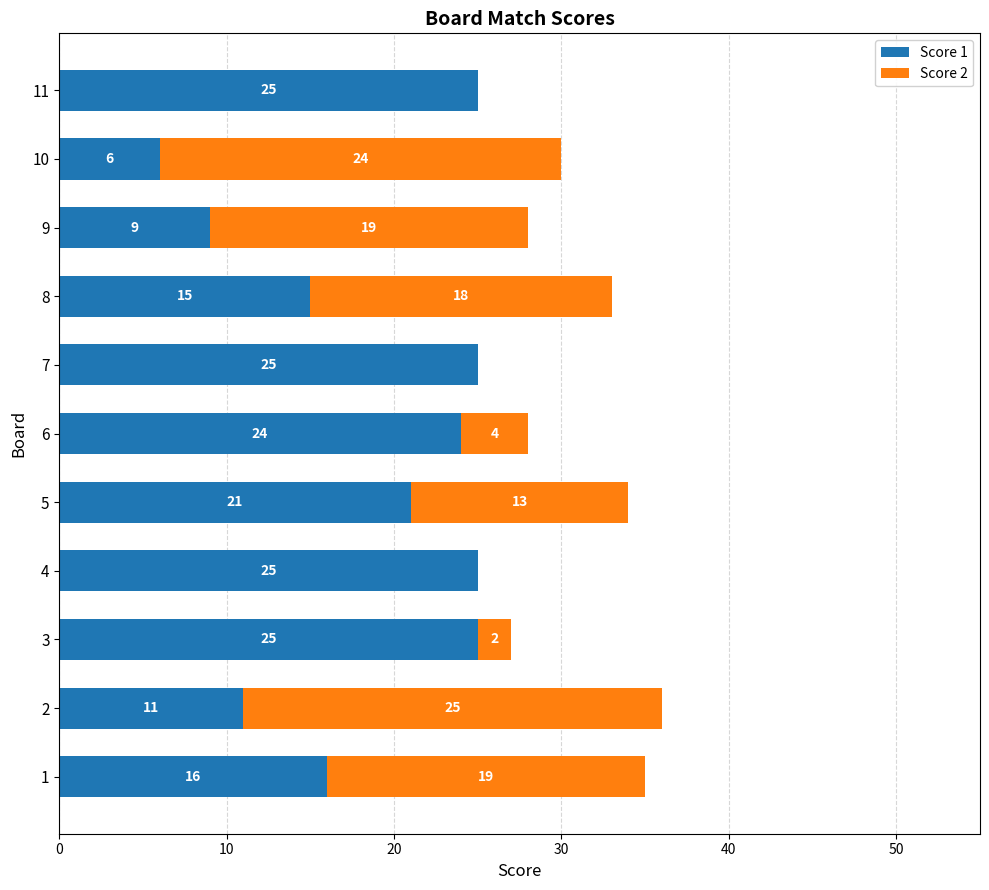

What is the sum of the Score 1 values at 9 and 7?

34